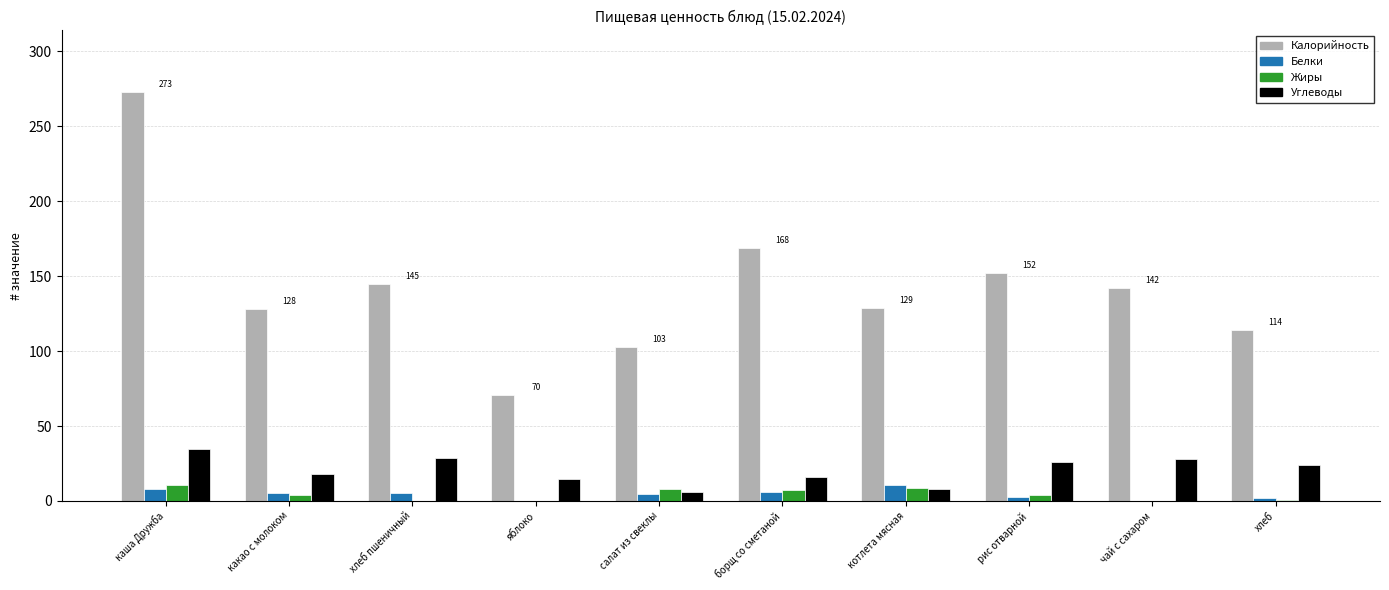

How many data points does each series have?

10